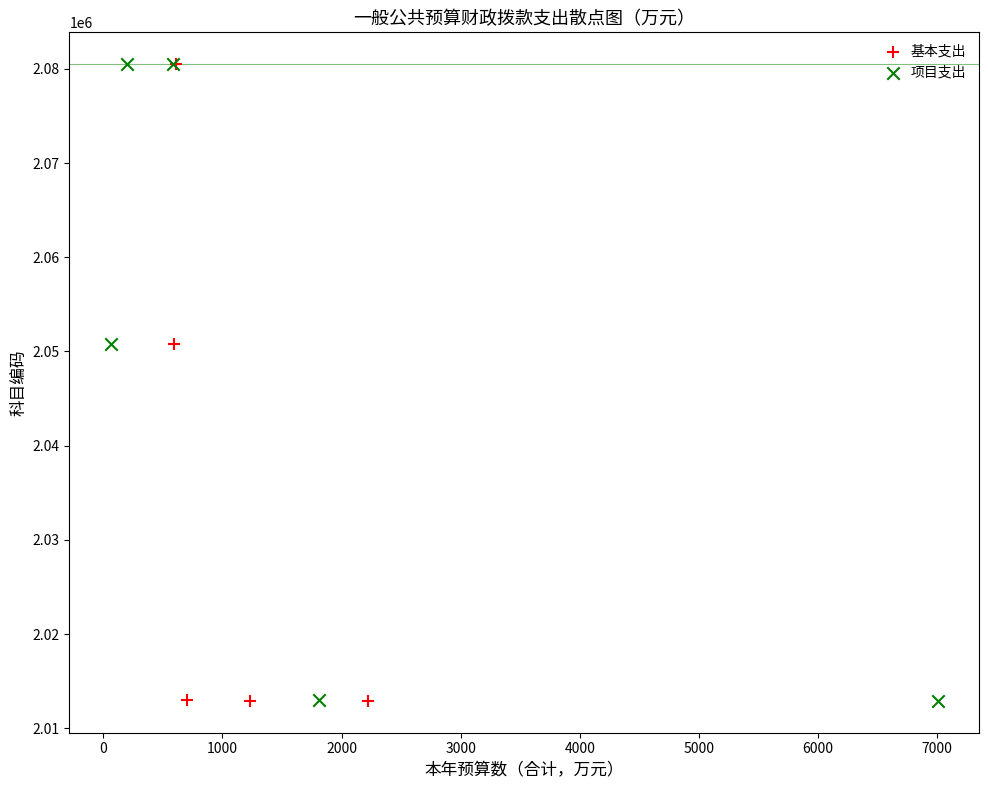

What are all the series names shown in the legend?

基本支出, 项目支出